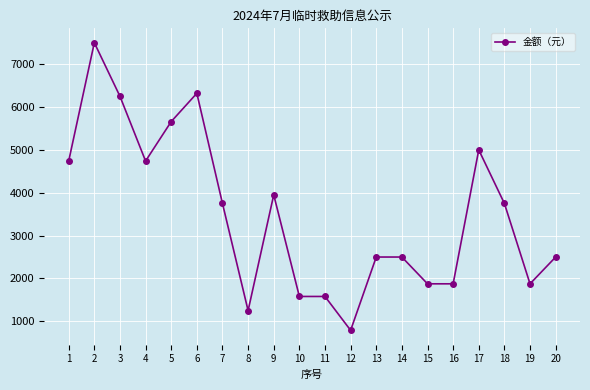

How many lines are shown in the chart?

1